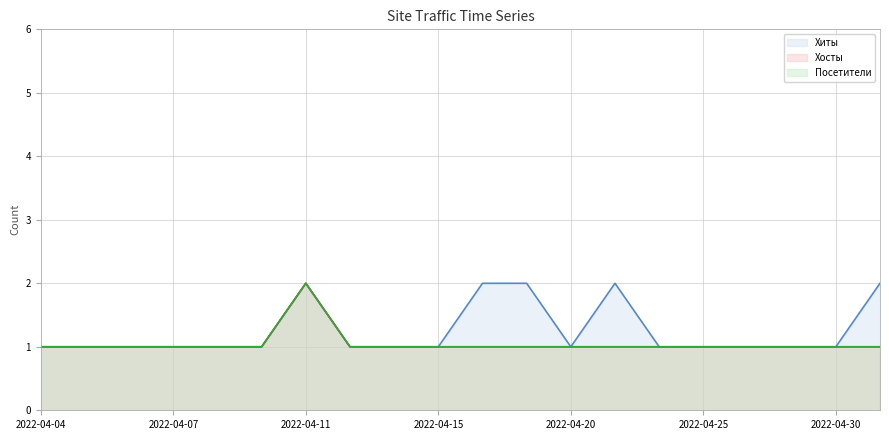

What is the lowest value of the Посетители series?

1